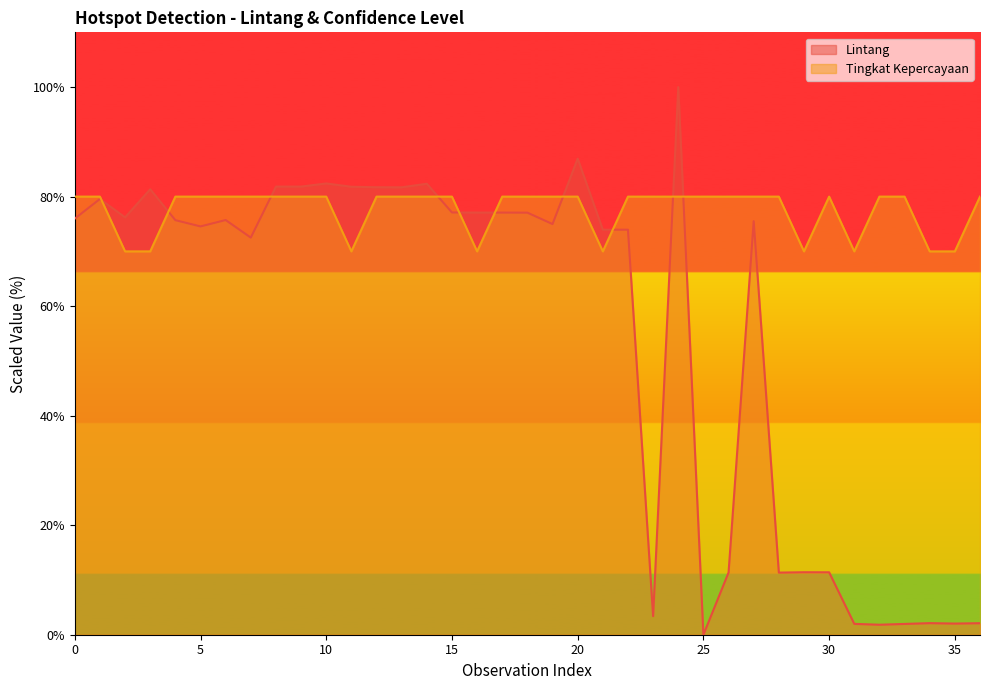

What is the average value of the Tingkat Kepercayaan series?

77.6